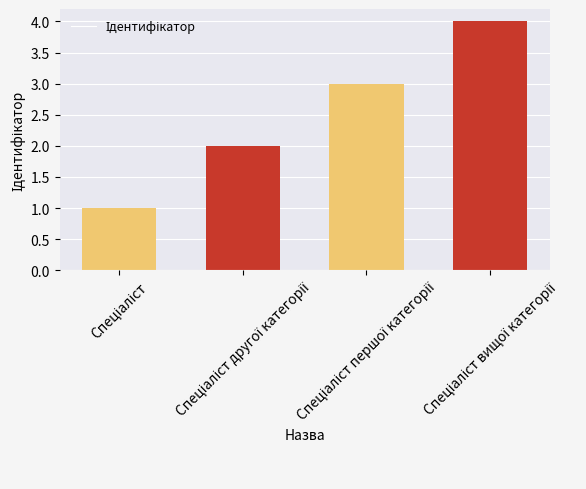

What is the difference between the second highest and second lowest values?

1